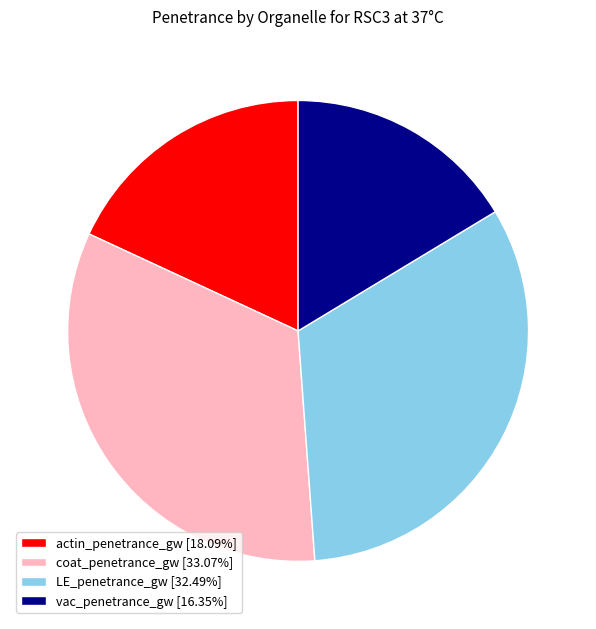

Combined, do vac_penetrance_gw [16.35%] and actin_penetrance_gw [18.09%] account for over 50%?

No